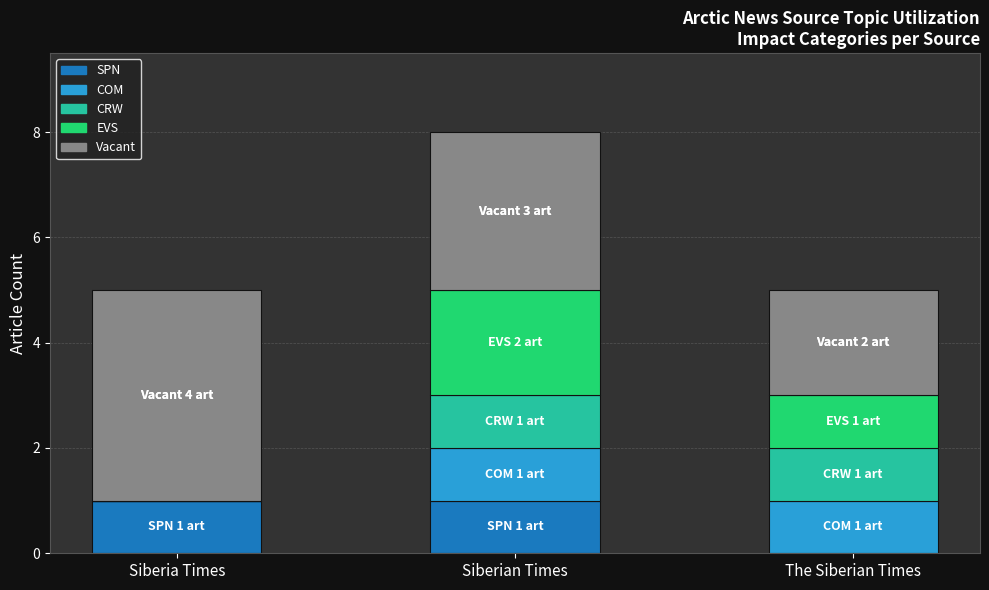

Reading left to right, what are the values for SPN?

Siberia Times=1	Siberian Times=1	The Siberian Times=0